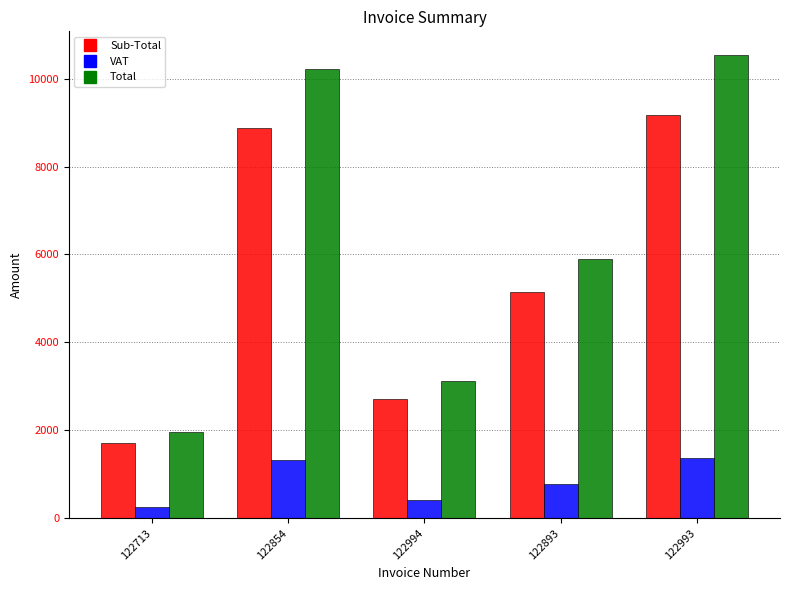

What is the lowest value of the Sub-Total series?

1704.5